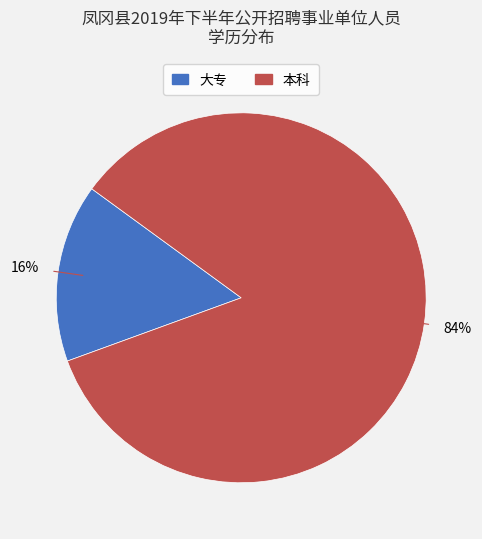

Which category accounts for the majority?

本科